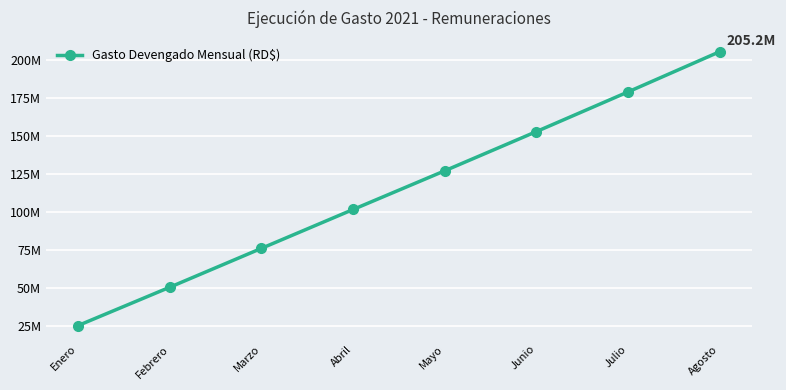

What is the ratio of the value at Febrero to the value at Agosto?

0.2